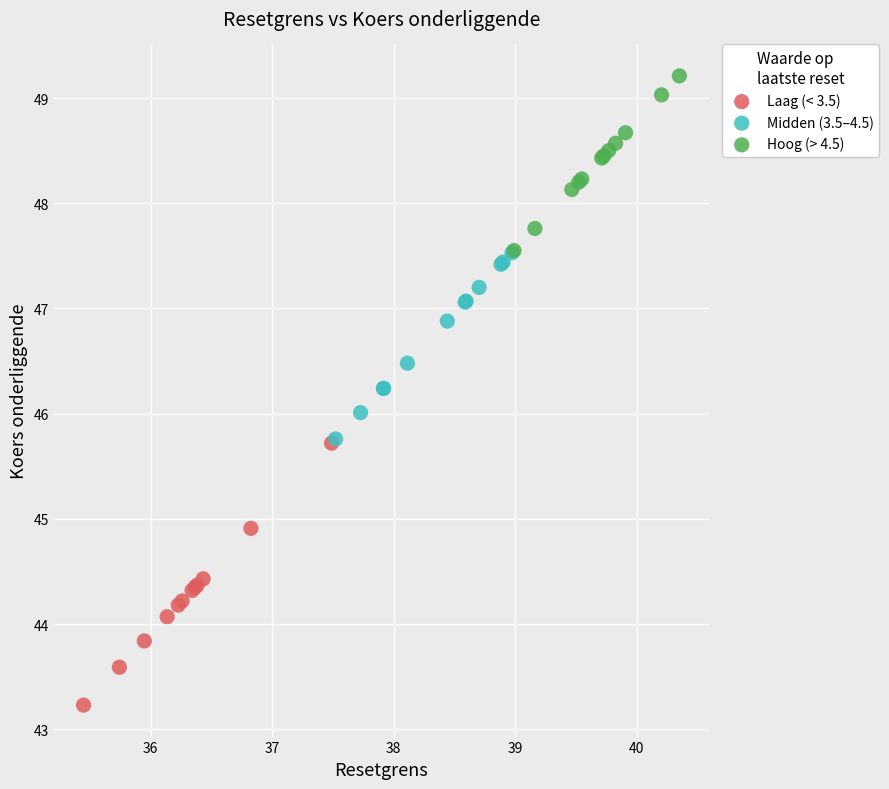

Which series has the widest spread of Y values?

Laag (< 3.5)